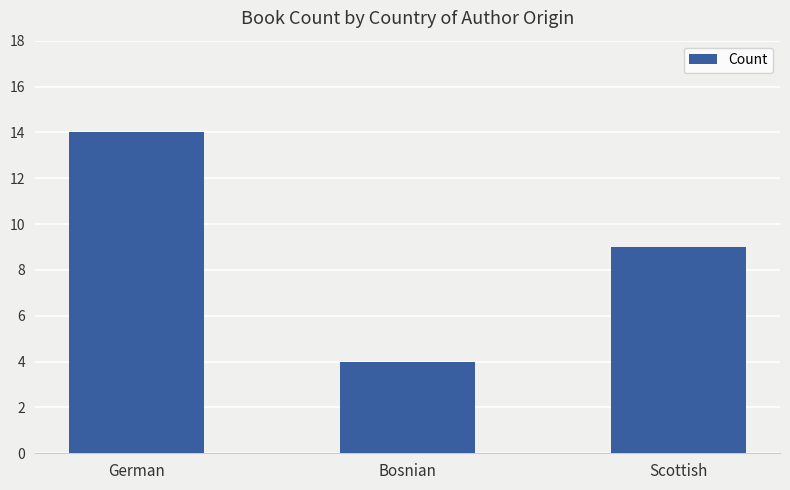

Reading left to right, transcribe all the data shown in this chart.

14	4	9